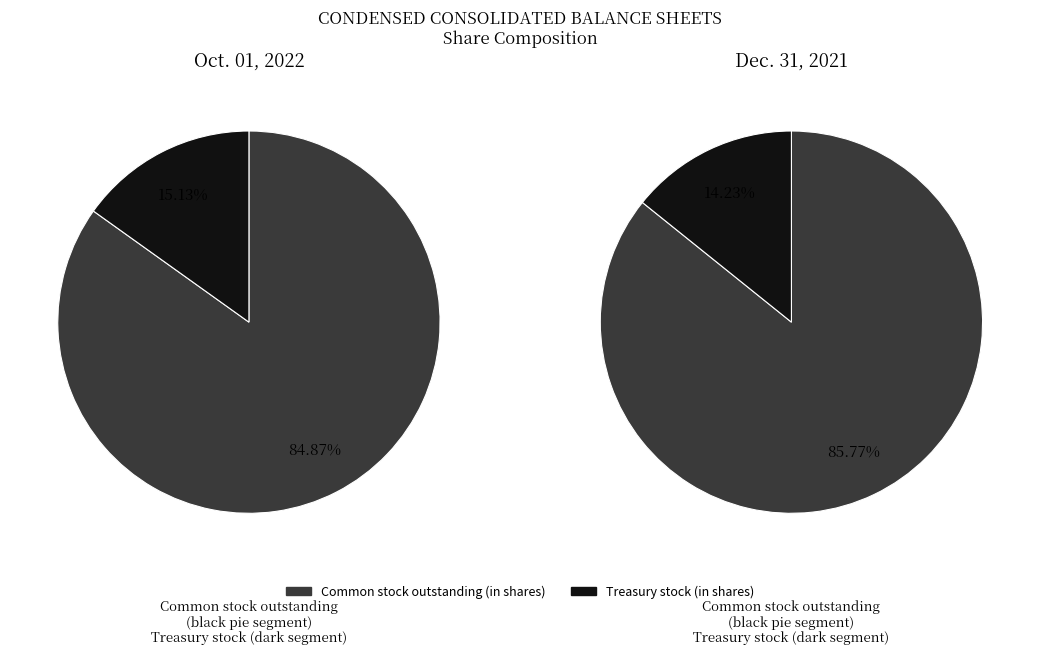

Combined, what portion of the pie is Treasury stock (in shares) and Common stock outstanding (in shares)?

100.0%